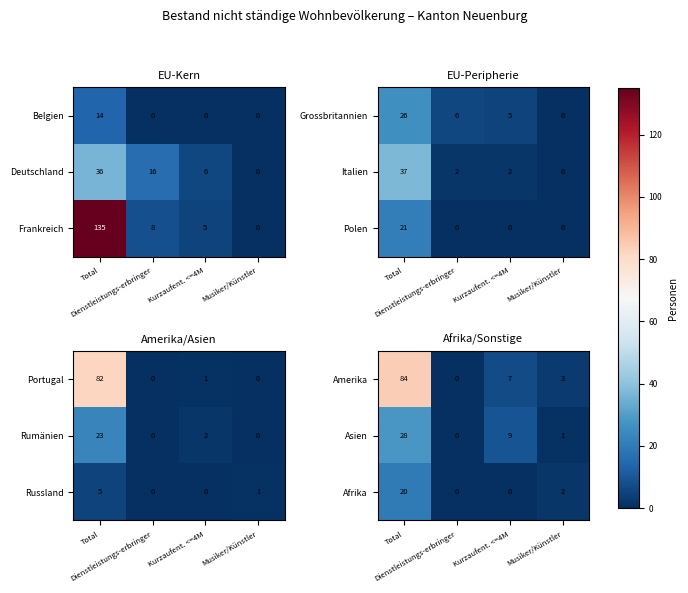

The Amerika series shows 84 at Total. True or false?

True